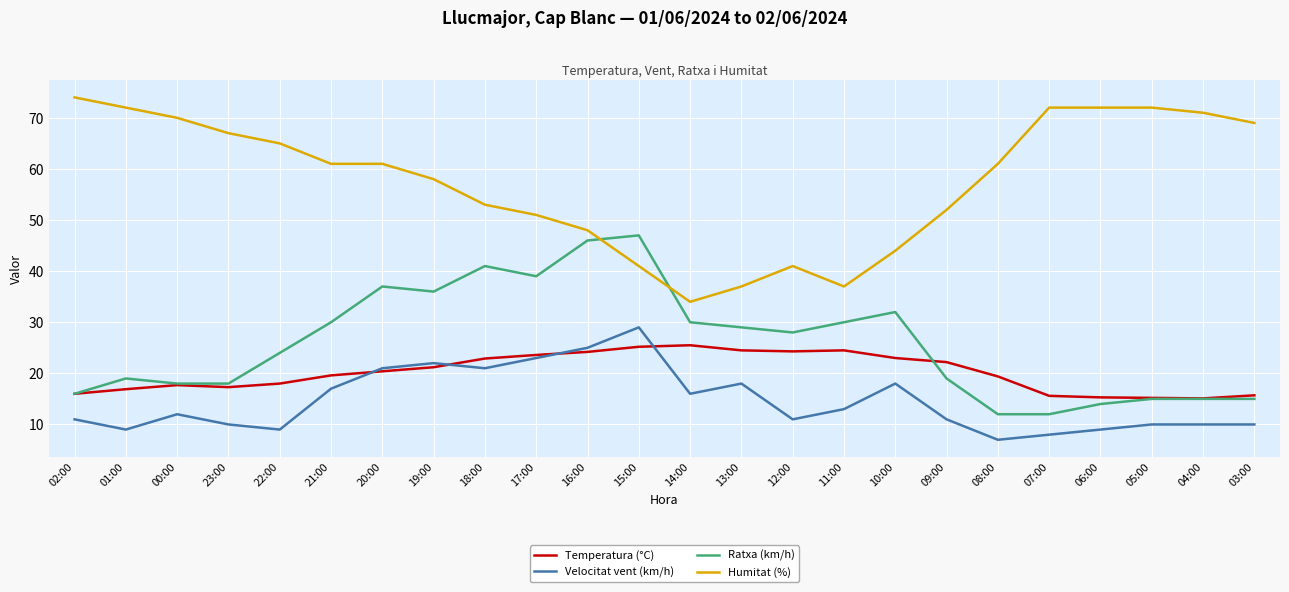

True or false: Ratxa (km/h) and Humitat (%) intersect in this chart.

True